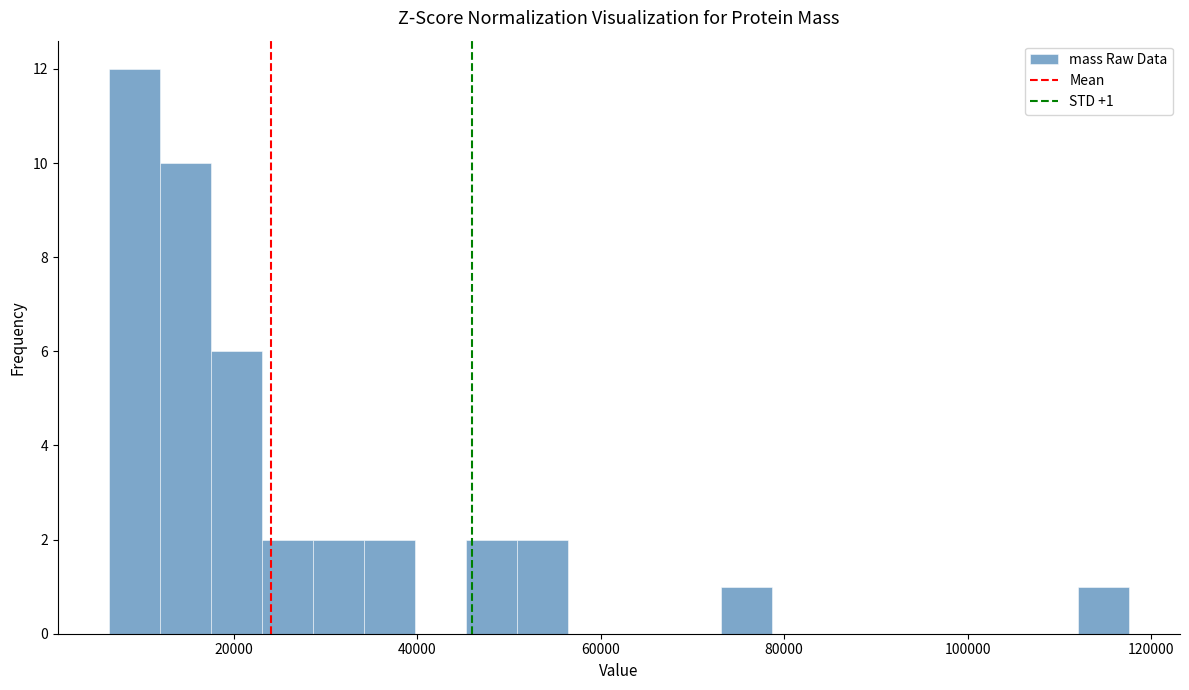

Read against the x-axis, roughly where is the centre of the tallest bar?

10000